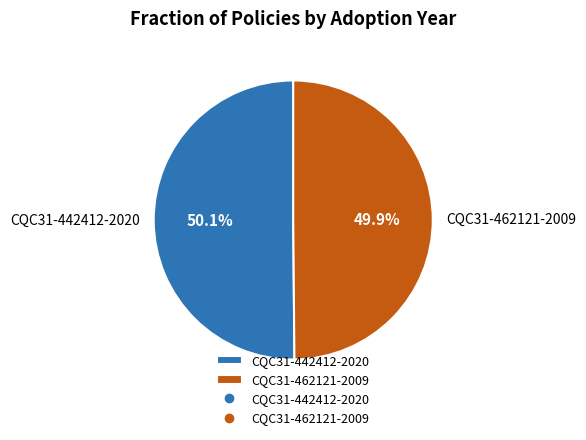

What percentage is the CQC31-442412-2020 slice, to the nearest percent?

50%